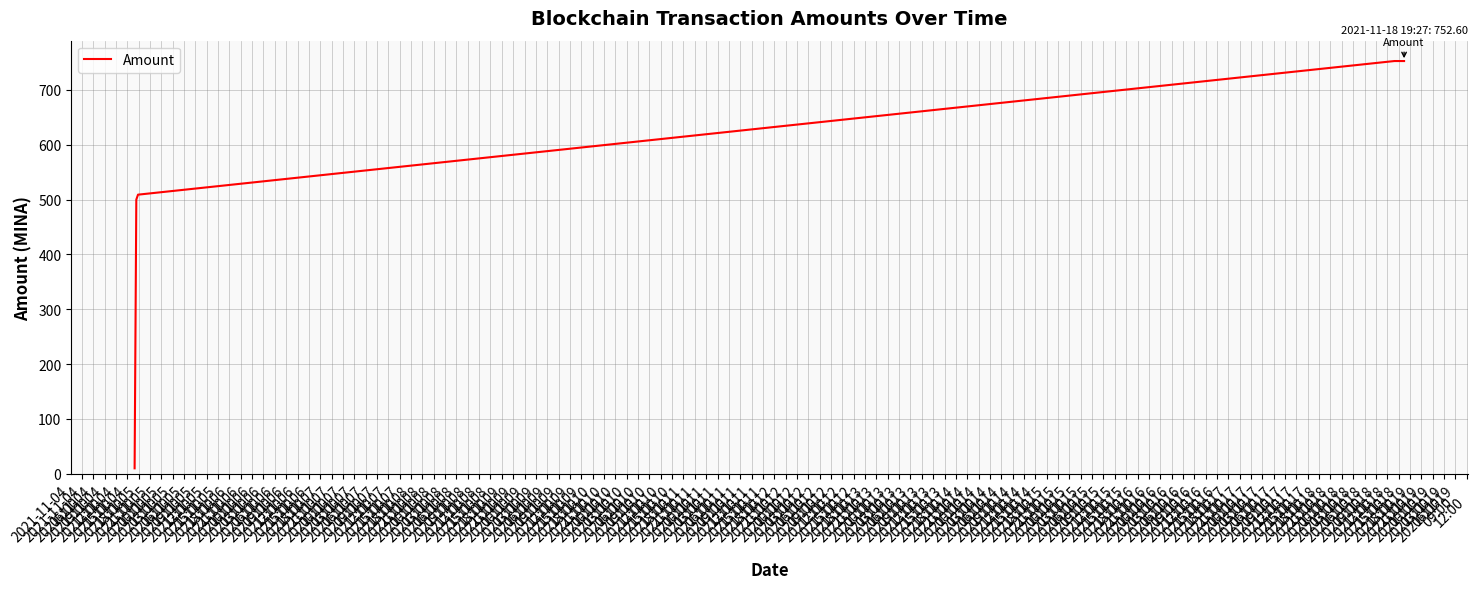

What is the maximum value shown in the chart?

752.6